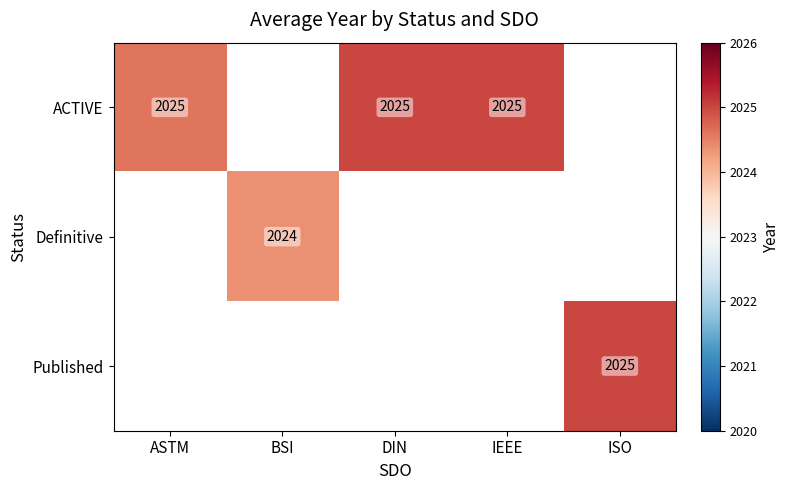

The Definitive series shows 889.3 at BSI. True or false?

False